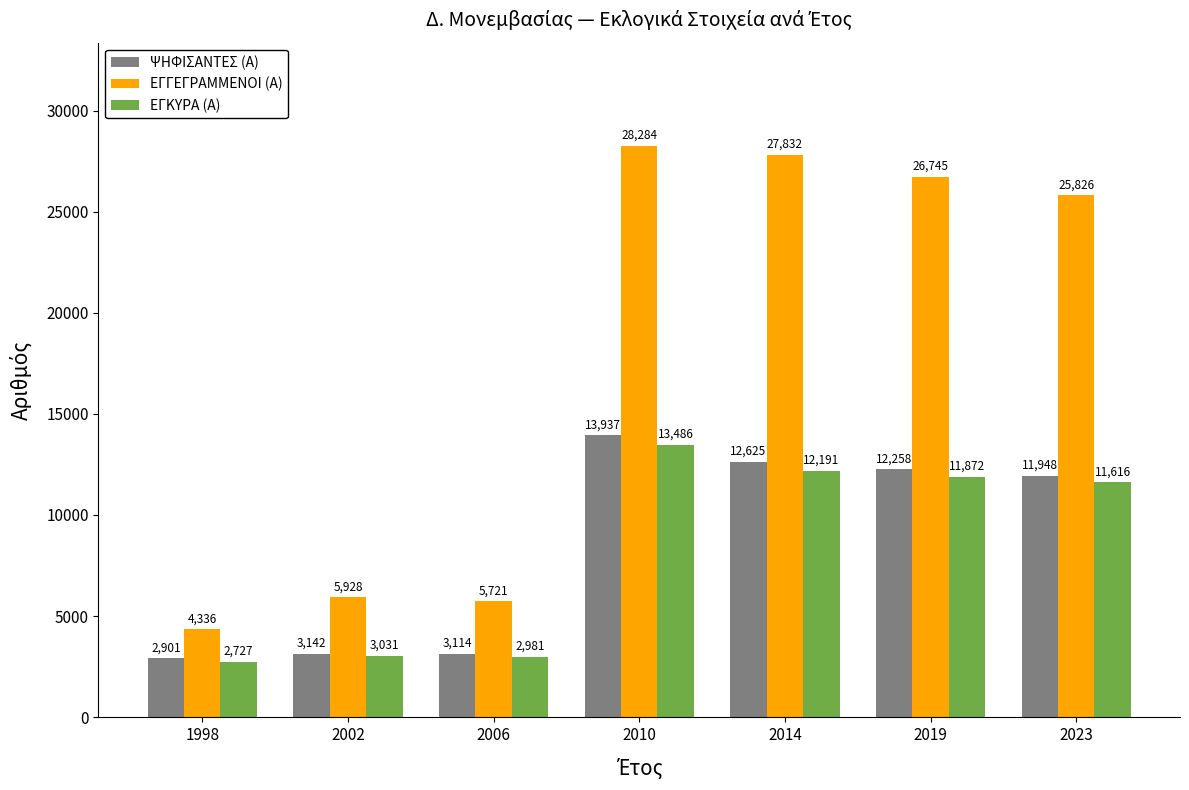

The value of ΨΗΦΙΣΑΝΤΕΣ (Α) at 1998 is 5140. True or false?

False